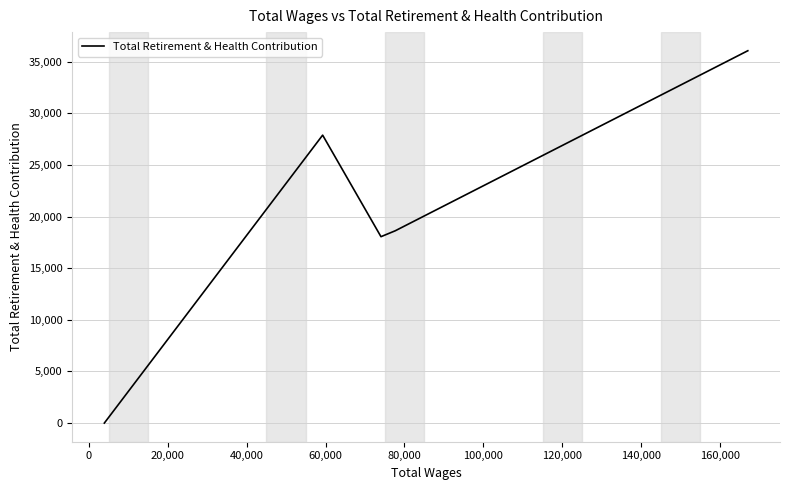

How many positive values are there?

4